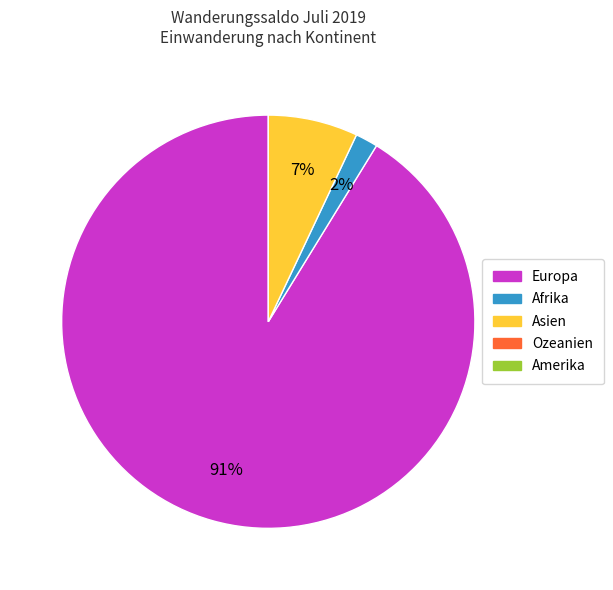

Does any single category account for the majority?

Yes